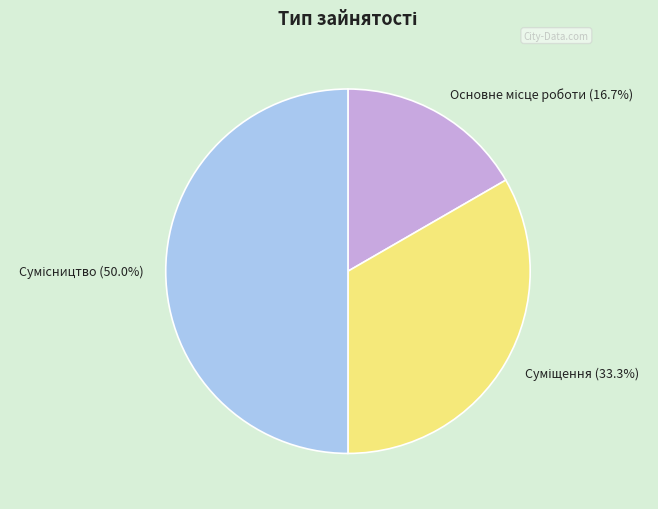

To the nearest percent, what is the difference between the Основне місце роботи and Суміщення slice percentages?

17%